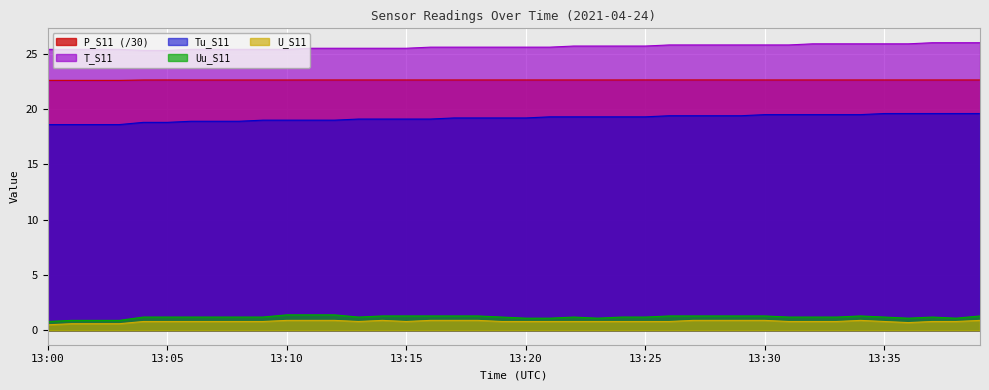

True or false: Tu_S11 and U_S11 cross at least once.

False